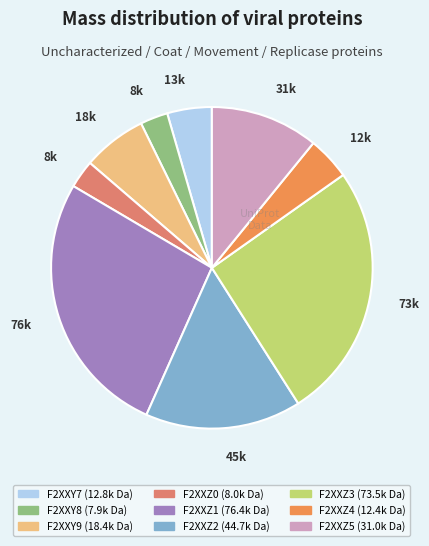

Does any single category account for the majority?

No